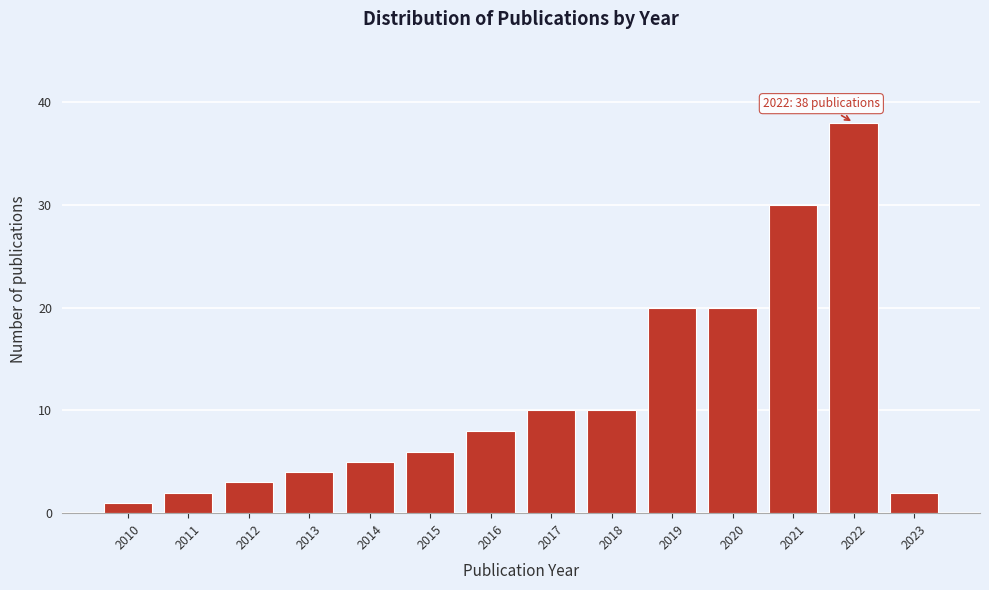

Reading left to right, list all the values displayed in this chart.

2010=1	2011=2	2012=3	2013=4	2014=5	2015=6	2016=8	2017=10	2018=10	2019=20	2020=20	2021=30	2022=38	2023=2